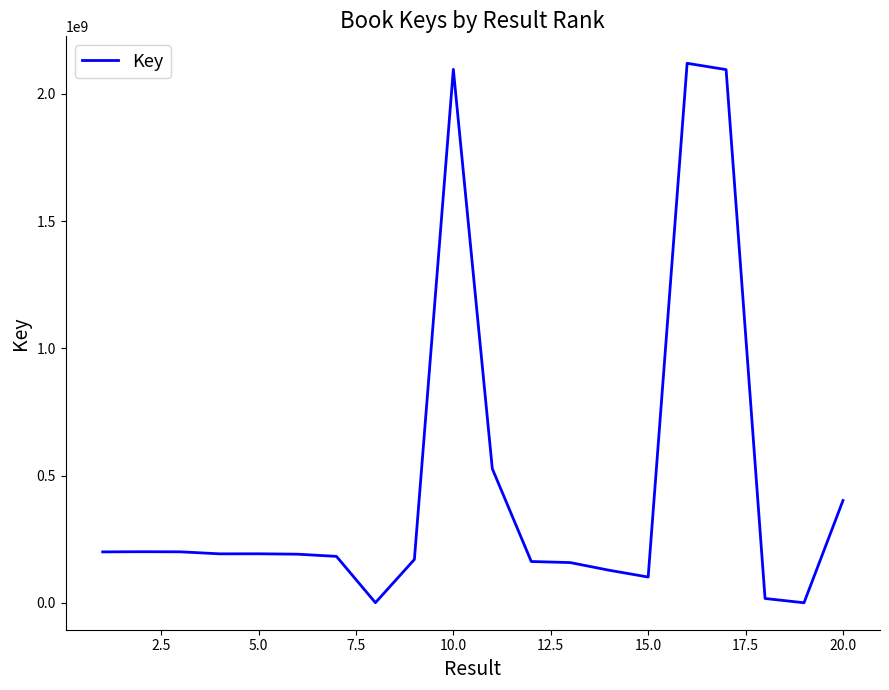

What is the maximum value shown in the chart?

2119732625